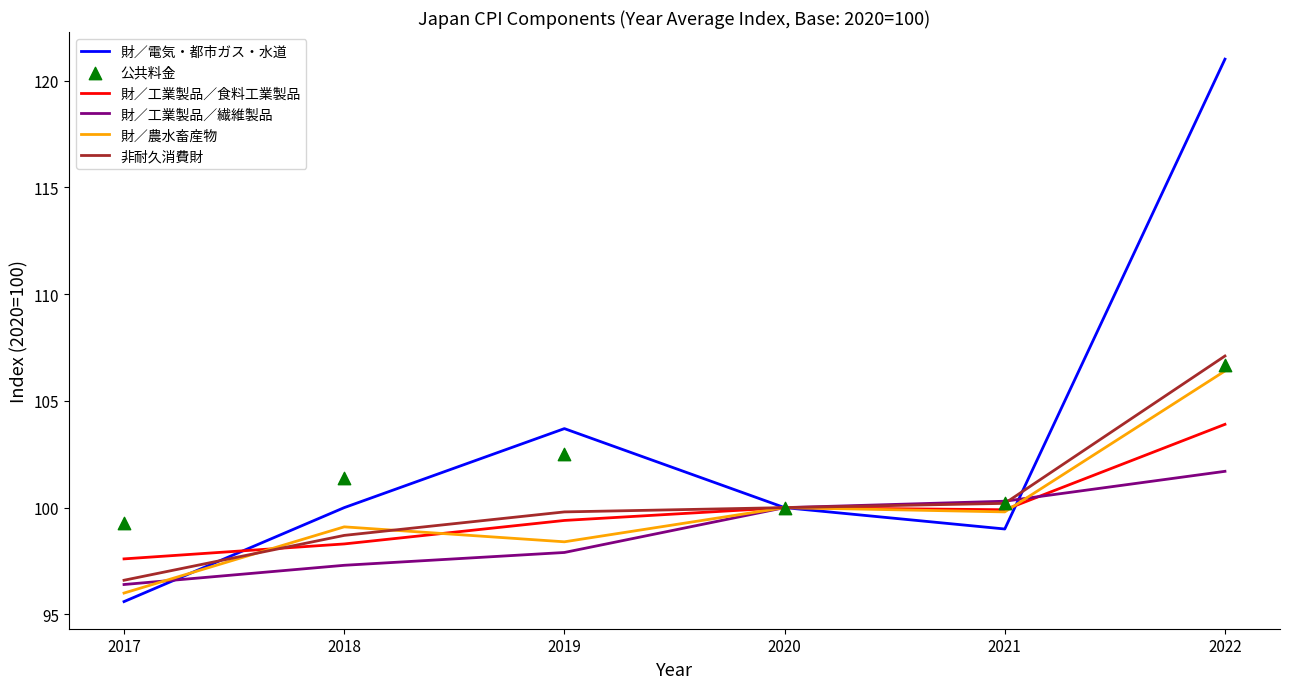

Which series has the largest total across all categories?

財／電気・都市ガス・水道